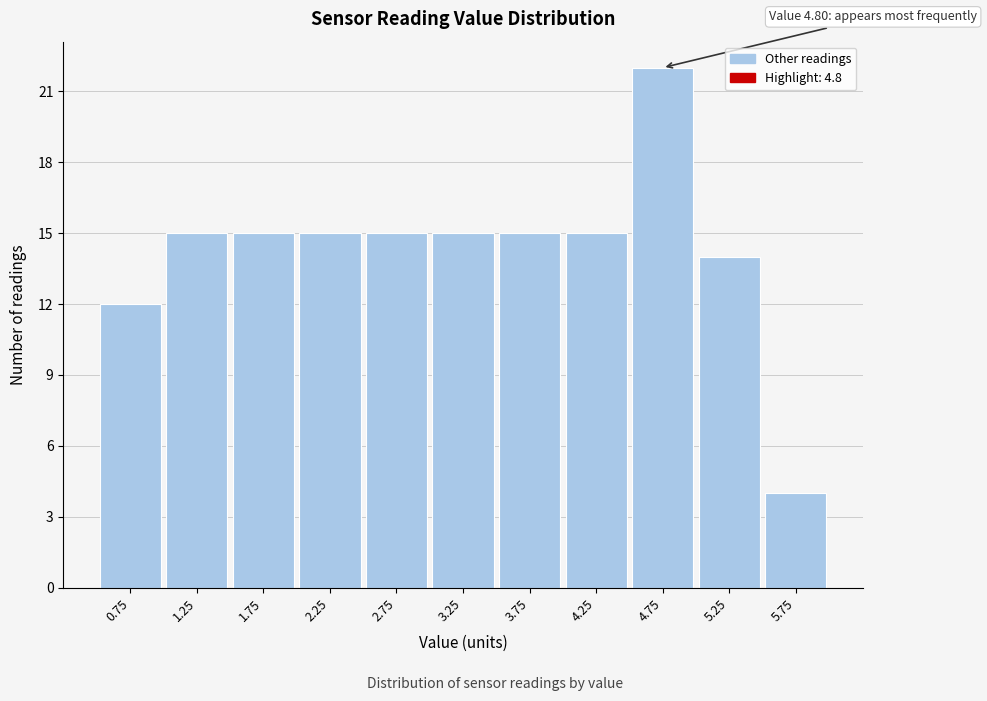

Which range on the x-axis has the tallest bar?

4.5 to 5.0